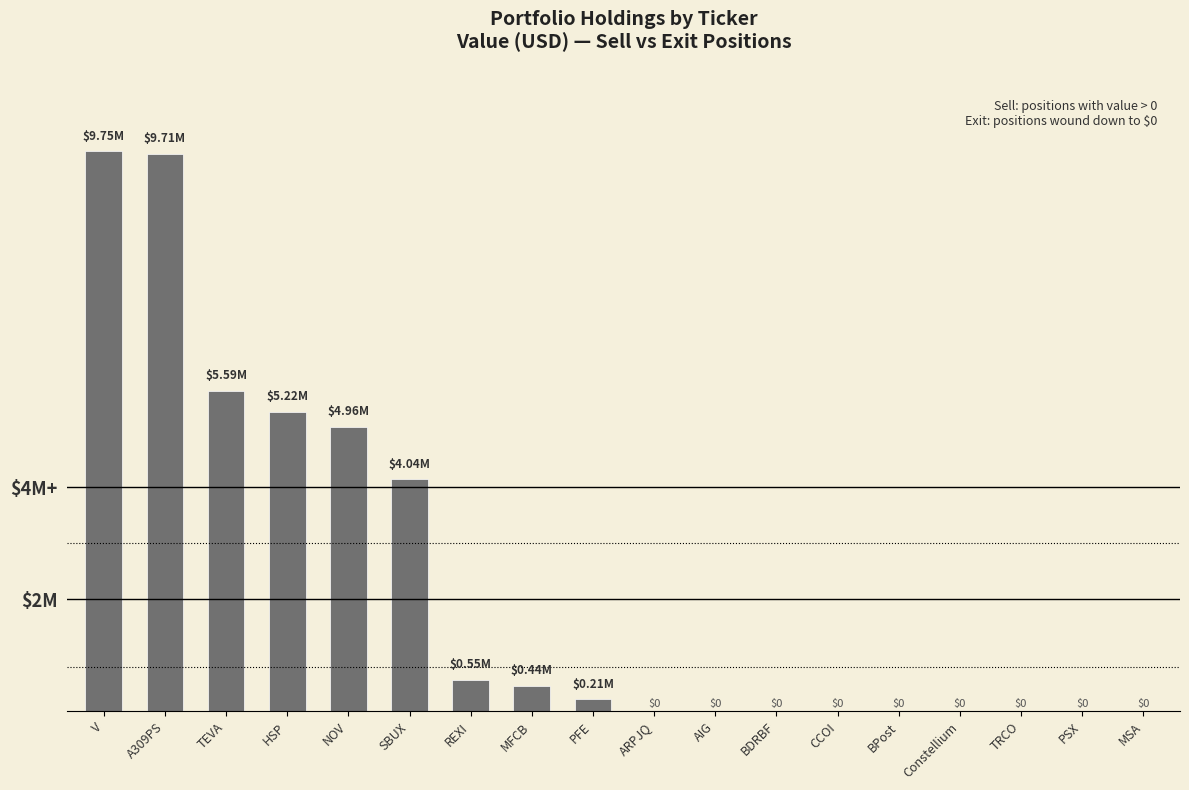

Rank the categories by value from lowest to highest.

ARPJQ, AIG, BDRBF, CCOI, BPost, Constellium, TRCO, PSX, MSA, PFE, MFCB, REXI, SBUX, NOV, HSP, TEVA, A309PS, V